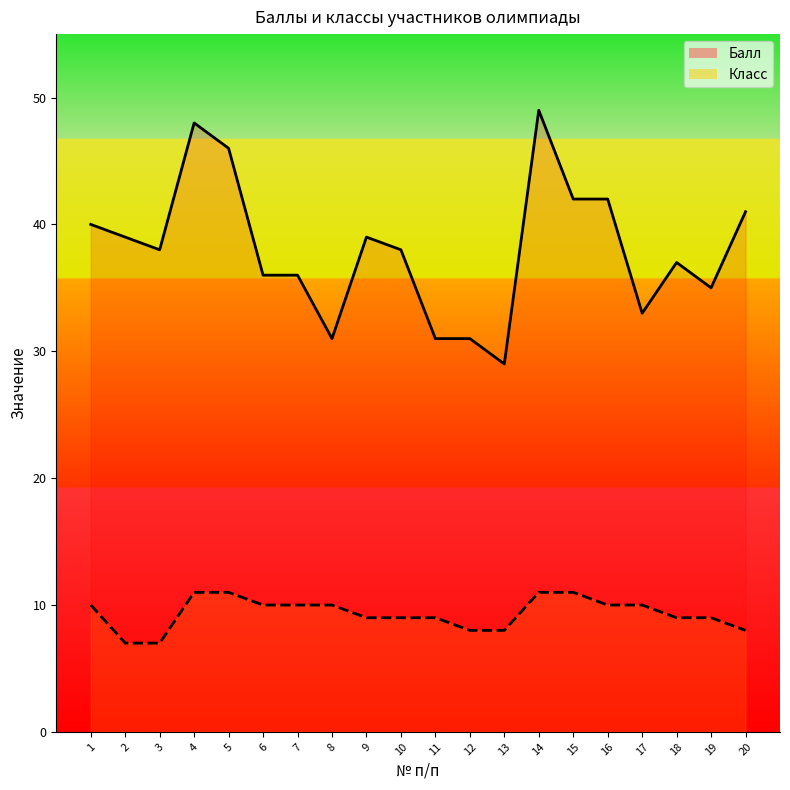

Between 10 and 20, which series saw the biggest shift?

Балл